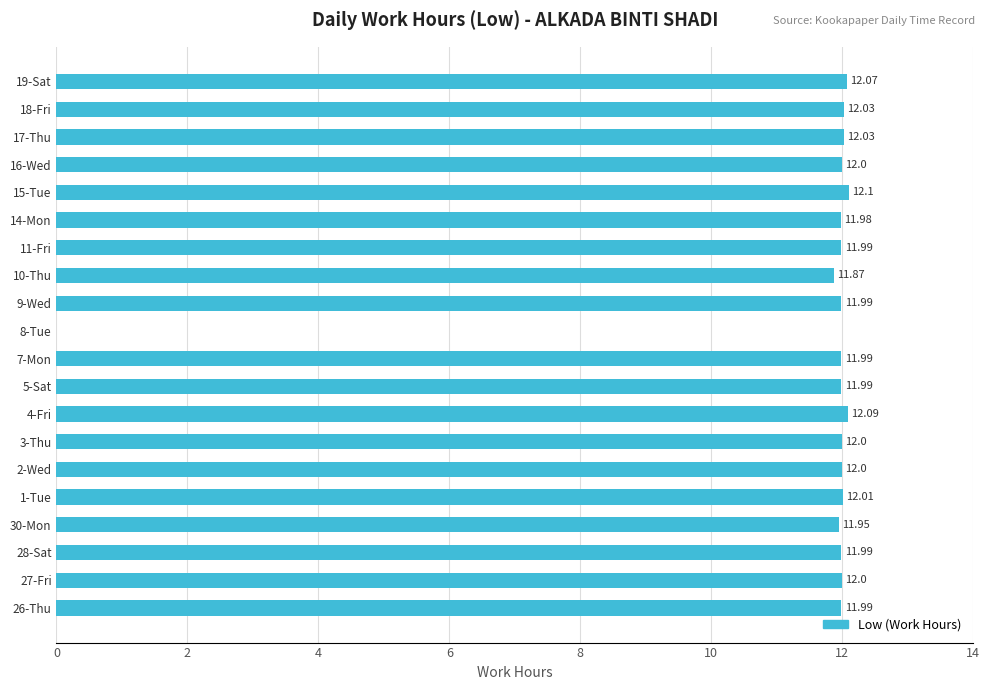

Approximately how many times larger is the value at 27-Fri compared to 17-Thu?

1.0